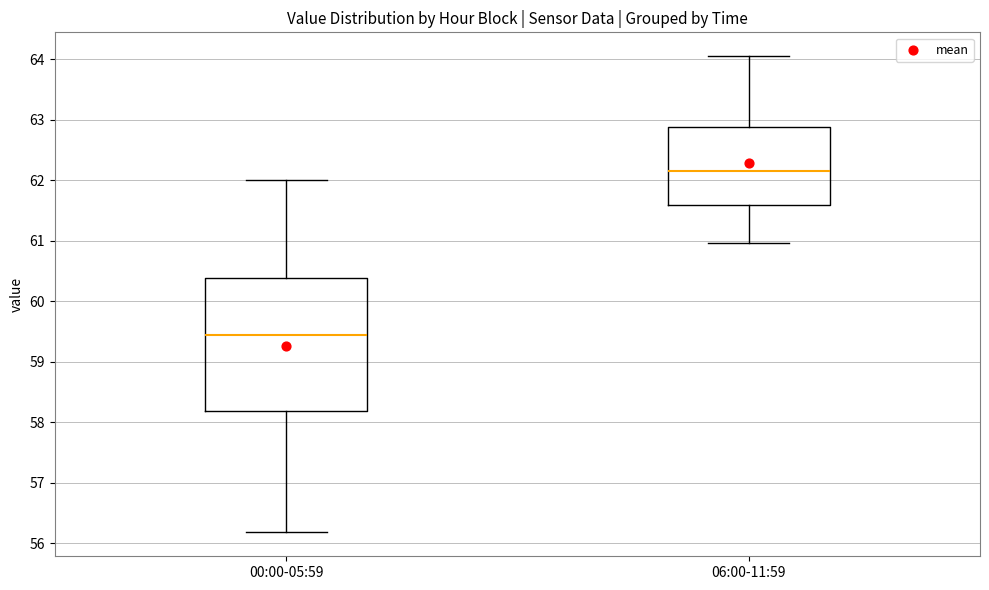

Where does the lower whisker of the box for 00:00-05:59 end on the y-axis? The values are not printed on the chart, so give them approximately, as read against the axis.

56.2